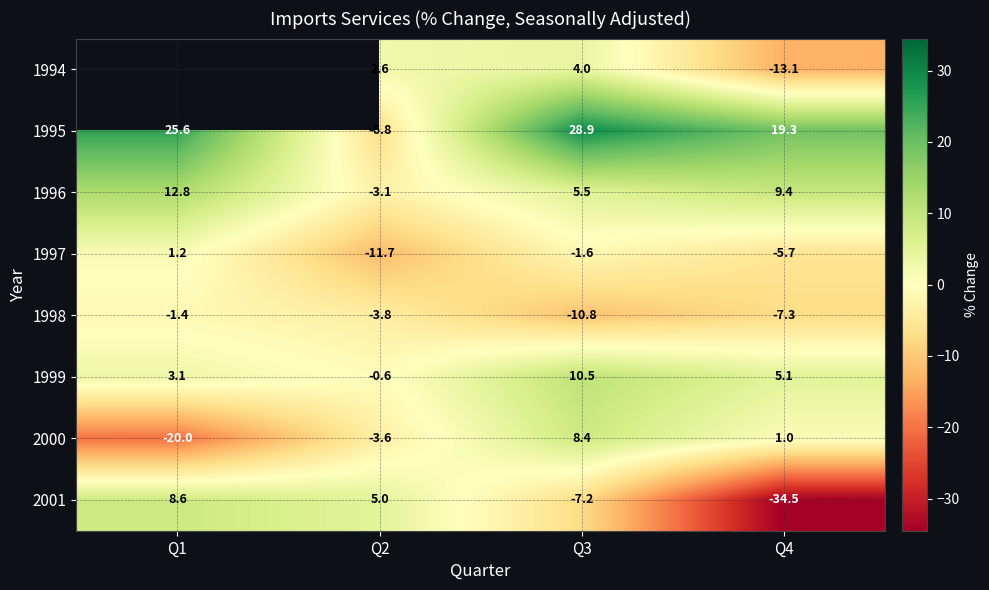

What is the difference between the 1997 values at Q1 and Q3?

2.8